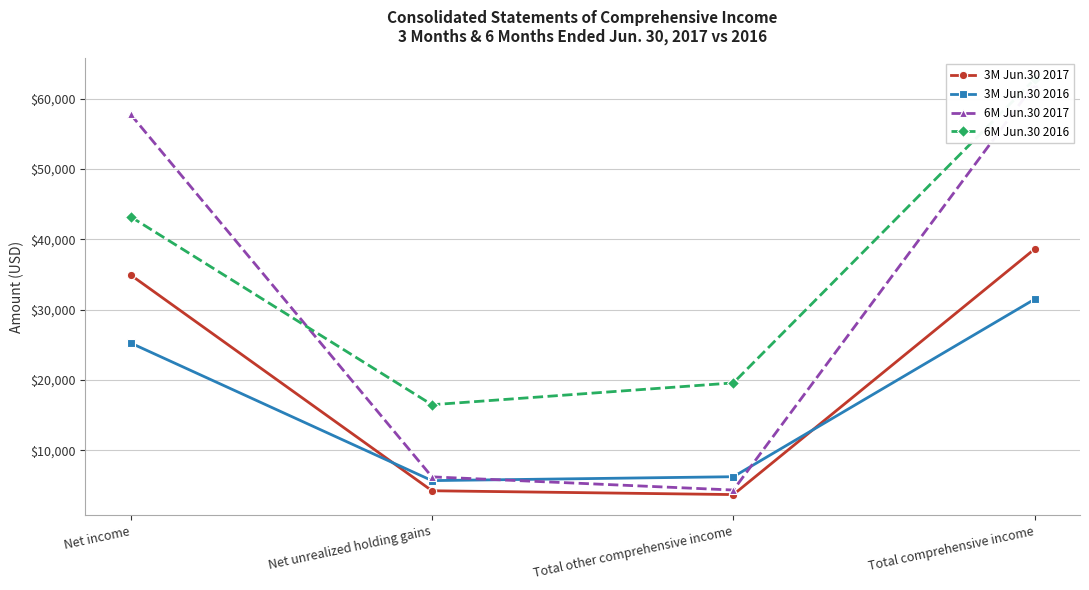

How many lines are shown in the chart?

4